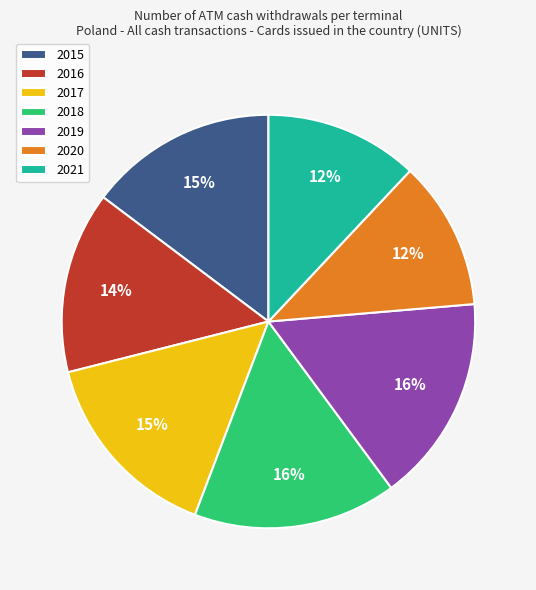

Is the sum of 2016 and 2018 greater than half?

No